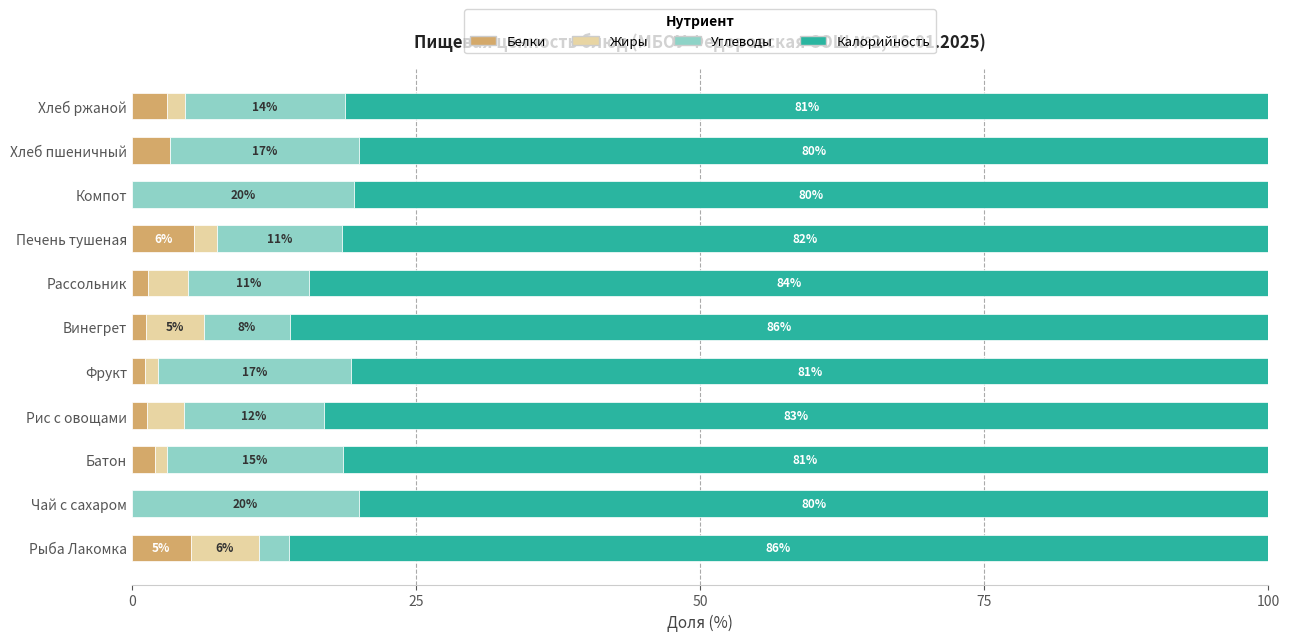

What is the highest value of the Белки series?

5.5